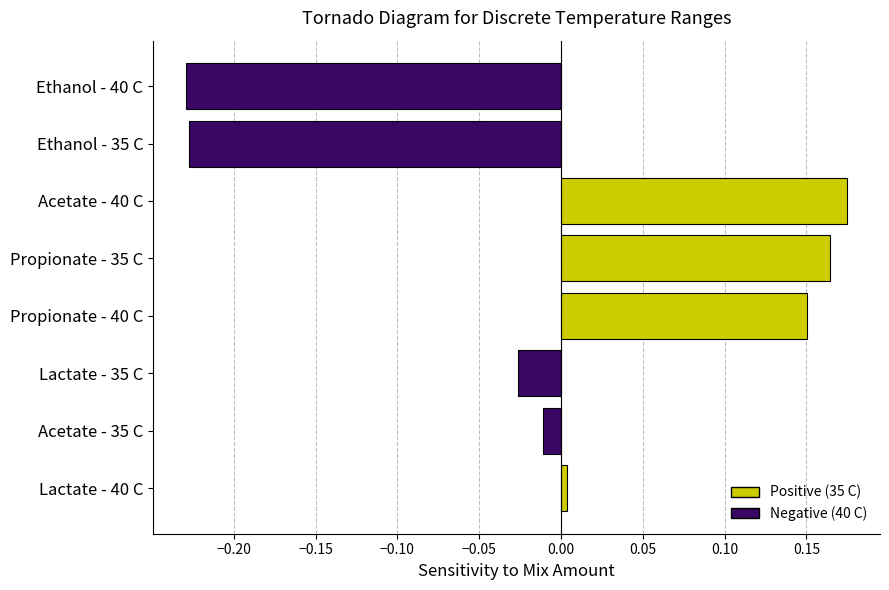

How many values are below 0?

4